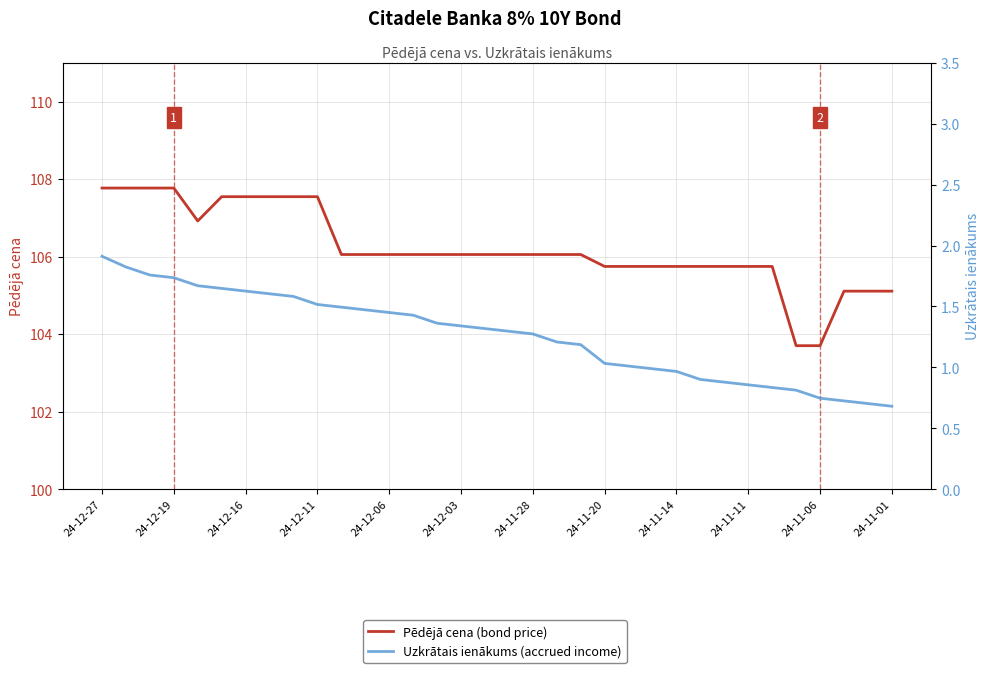

Is the value of Uzkrātais ienākums (accrued income) at 24-11-28 greater than the value of Pēdējā cena (bond price) at 28?

No